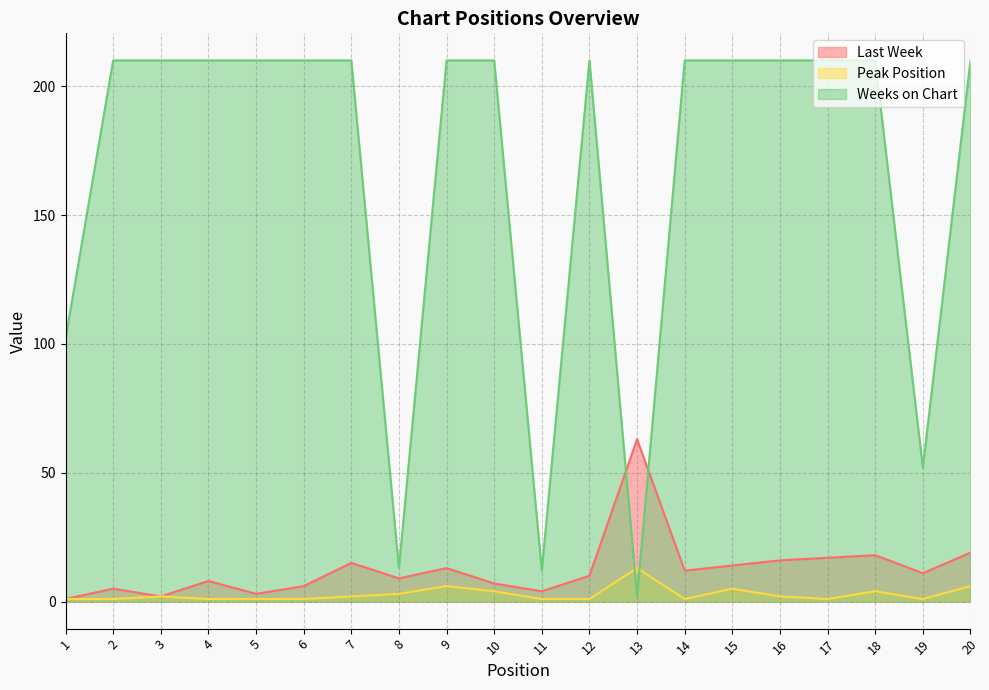

In Last Week, how many points are higher than both neighbors (excluding endpoints)?

6